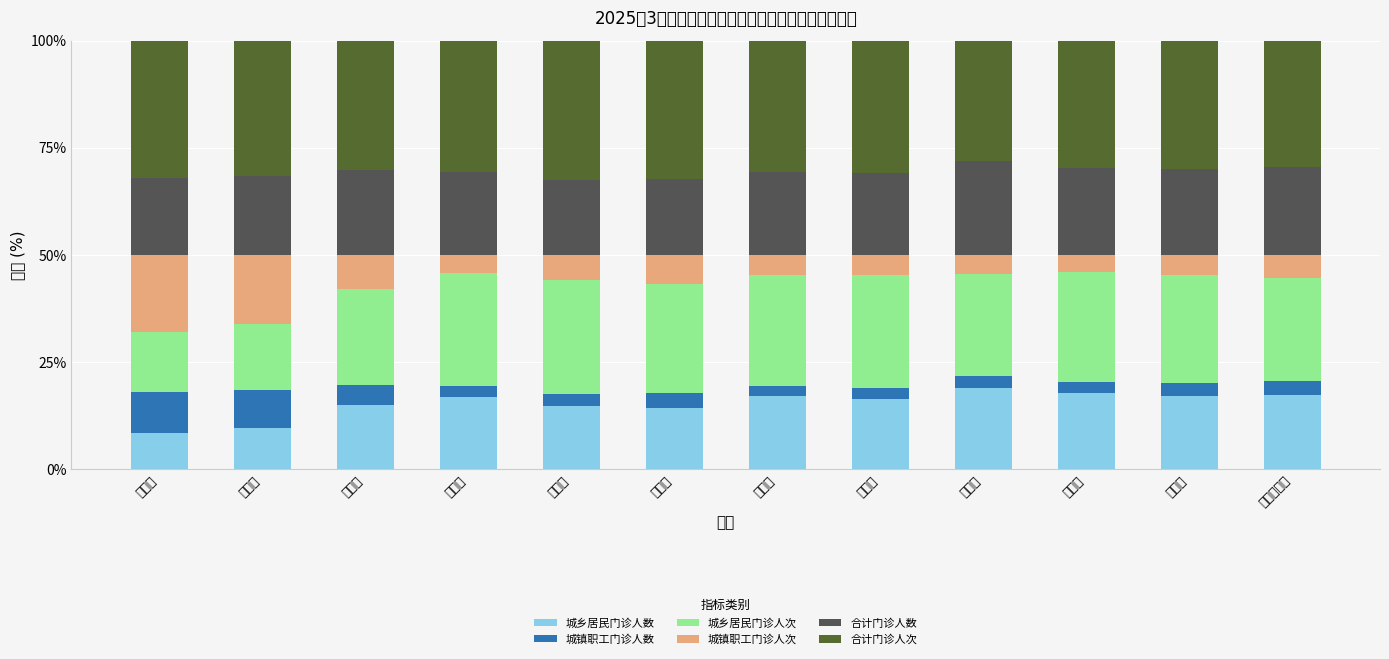

Rank the categories by 城镇职工门诊人数 value from highest to lowest.

鲤城区, 丰泽区, 洛江区, 晋江市, 台商投资区, 安溪县, 德化县, 石狮市, 惠安县, 永春县, 泉港区, 南安市